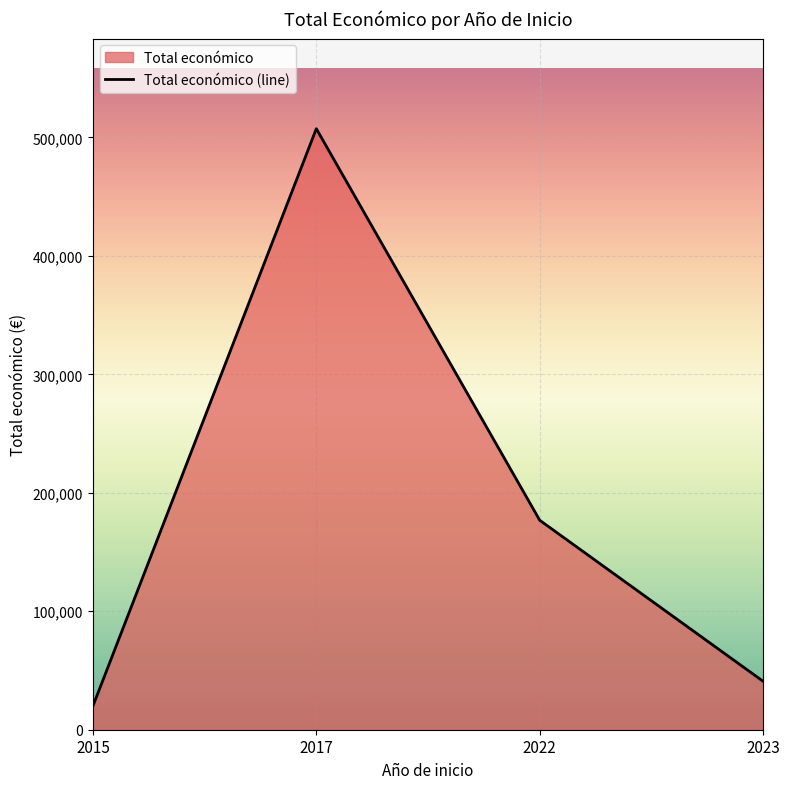

How many points are higher than both their immediate neighbors (excluding endpoints)?

1